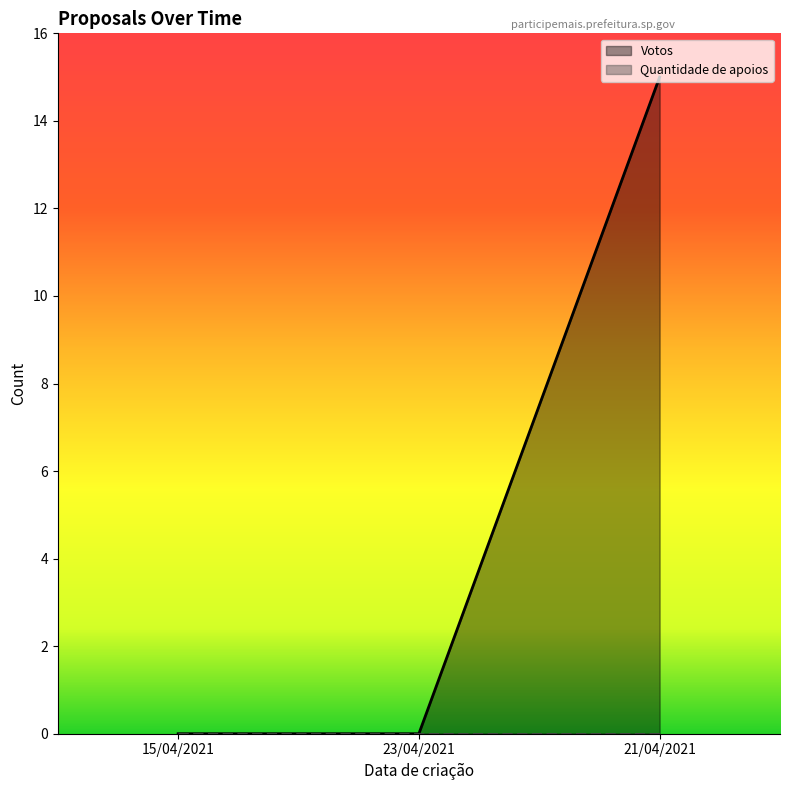

What position from the right is 21/04/2021?

1